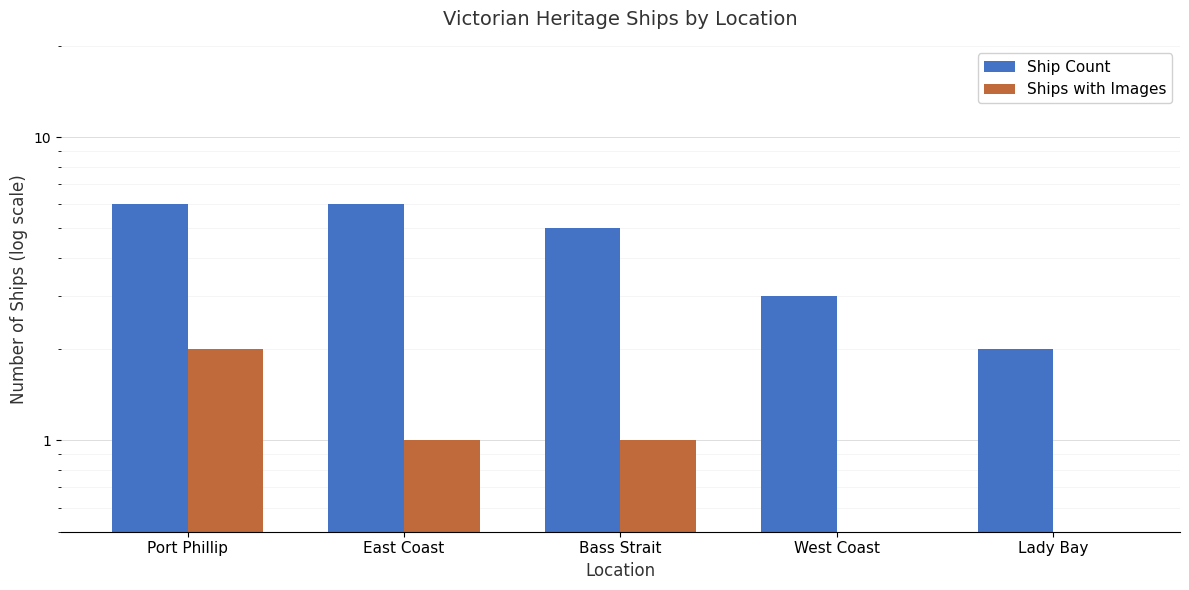

What is the label of the 3rd bar from the left?

Bass Strait